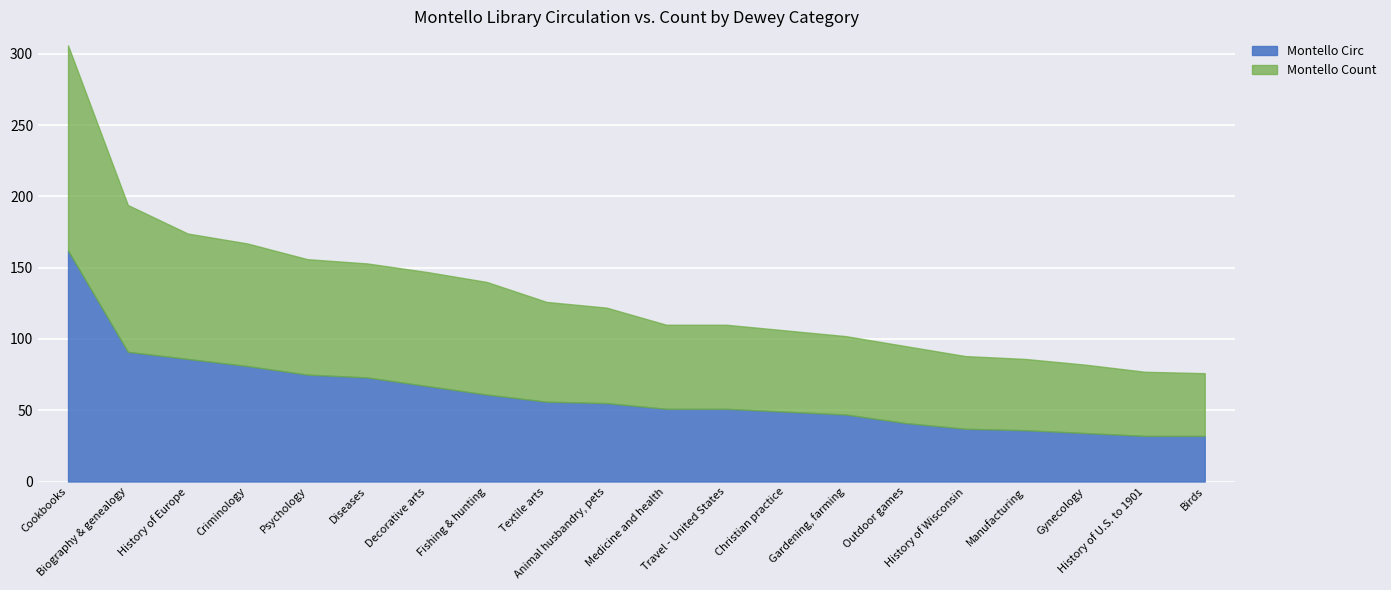

What position from the left is History of Europe?

3